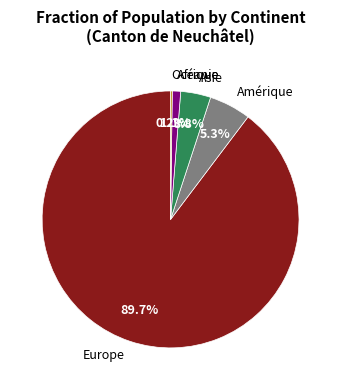

To the nearest percent, what portion does Afrique represent?

1%